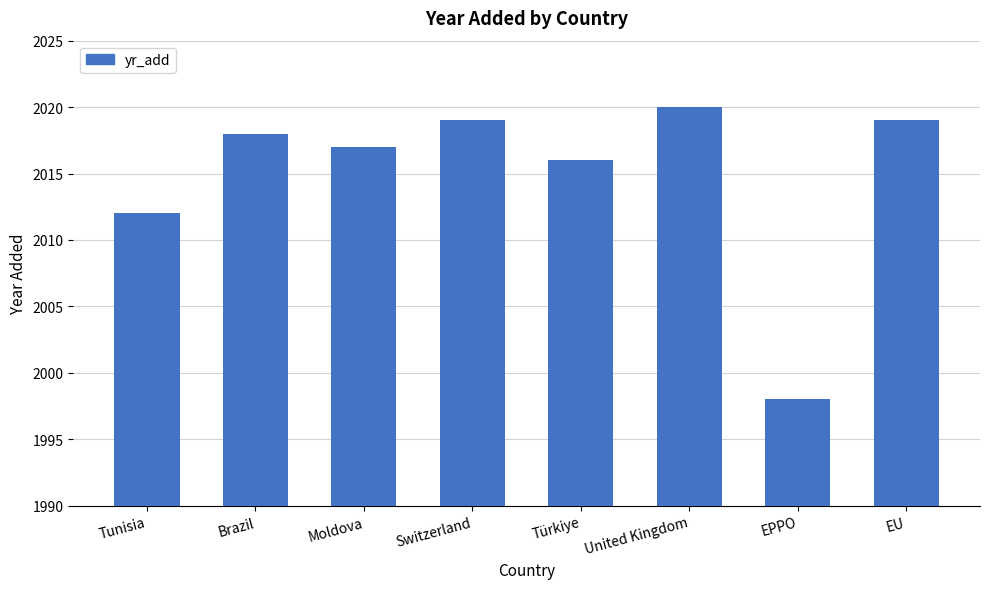

True or false: the data shows 3334 at Moldova.

False